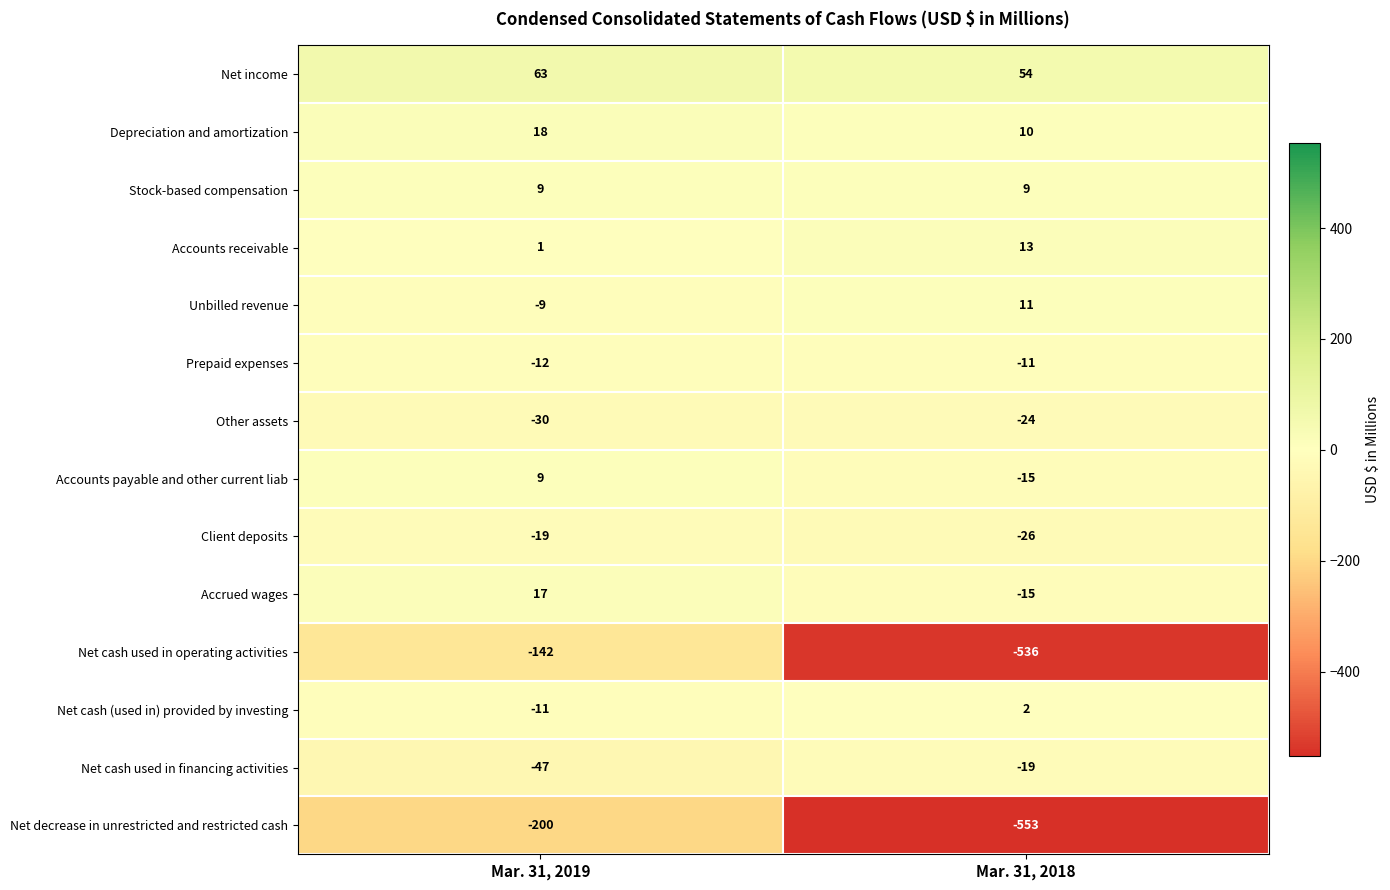

Which series has the widest spread of values?

Net cash used in operating activities